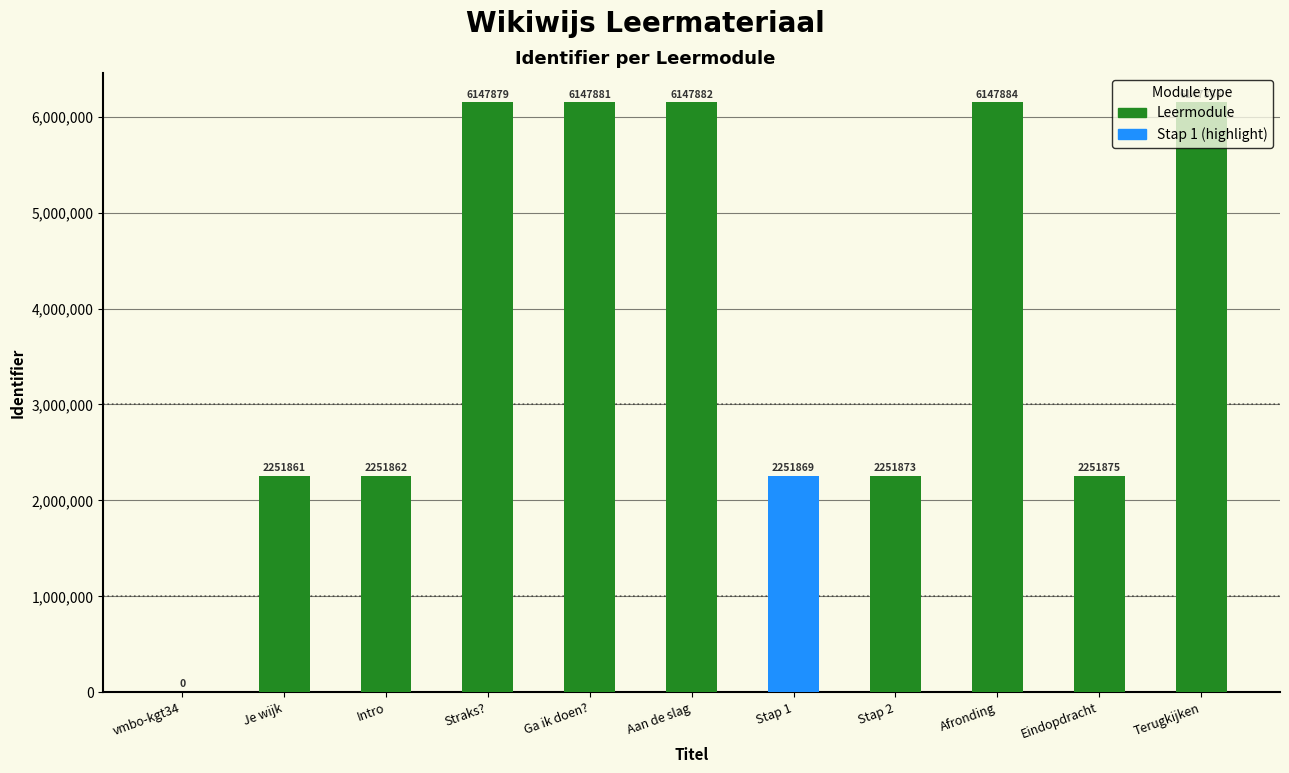

The chart shows a value of 890529 at Stap 1. True or false?

False